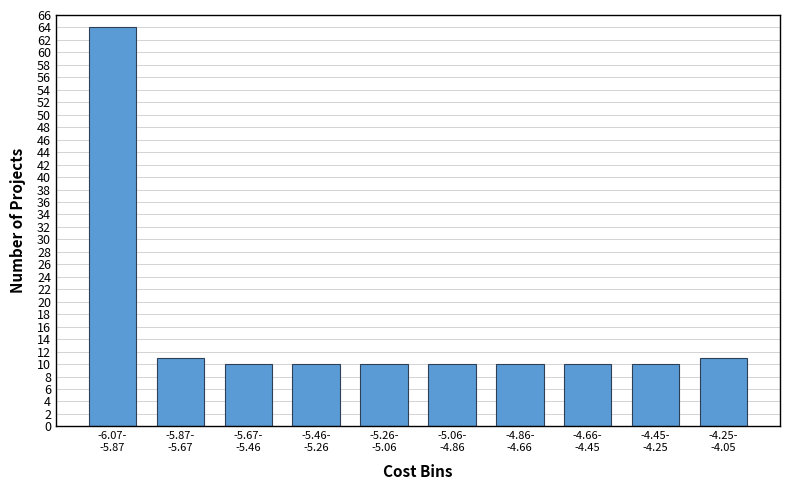

Reading left to right, what are all the values shown in this chart?

64	11	10	10	10	10	10	10	10	11